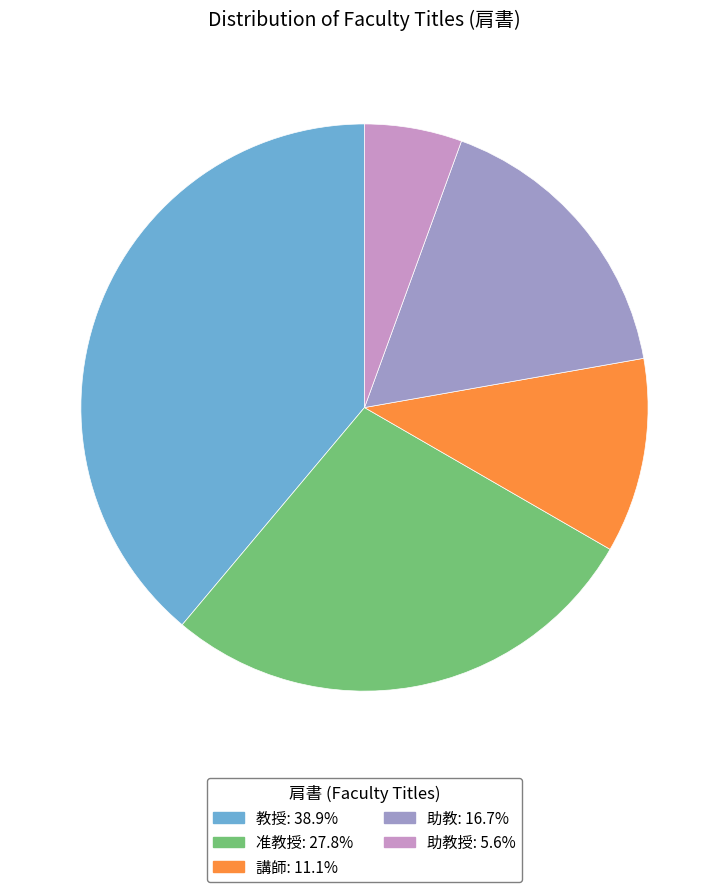

Is there any slice that represents more than half of the pie?

No